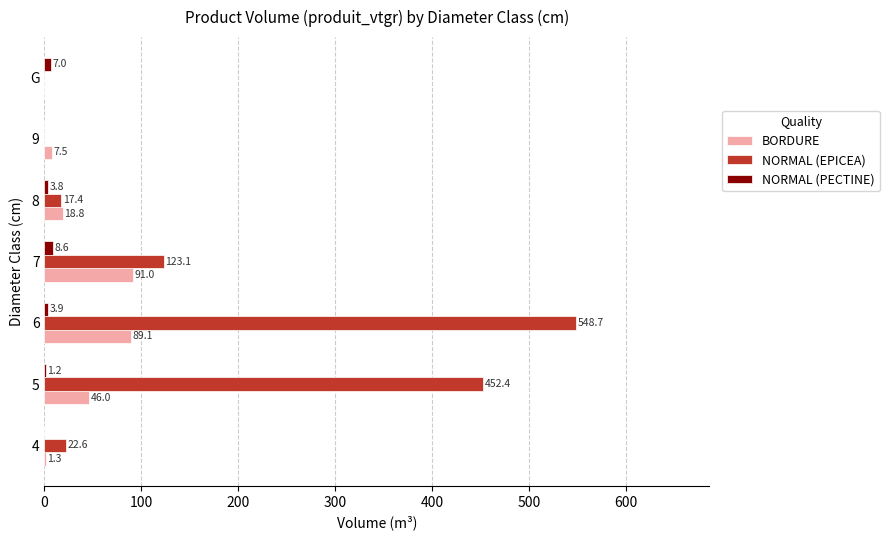

Count the number of data series in this chart.

3